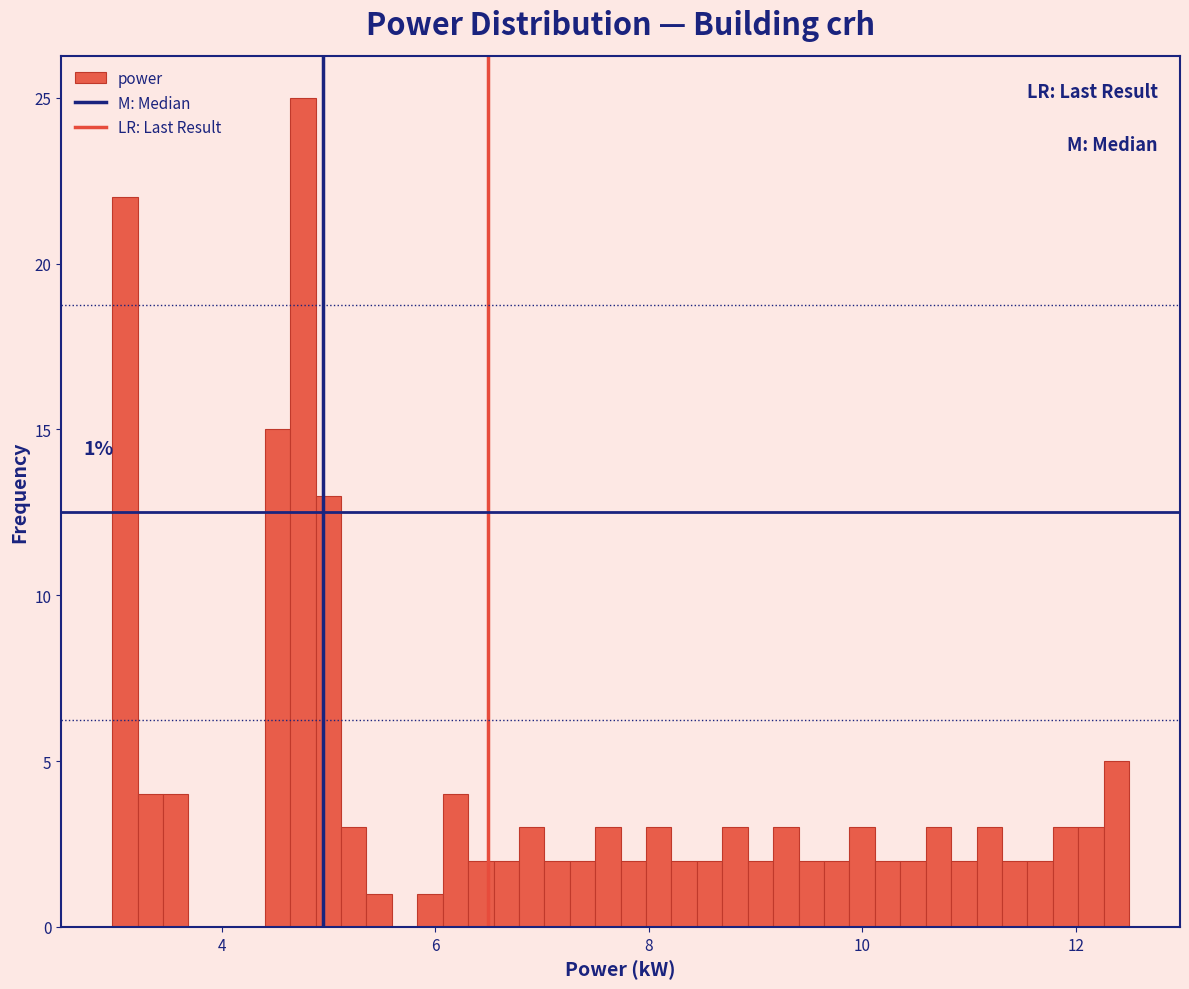

Around what value on the x-axis is the tallest bar? Give the approximate position of its centre, as read against the axis.

4.8